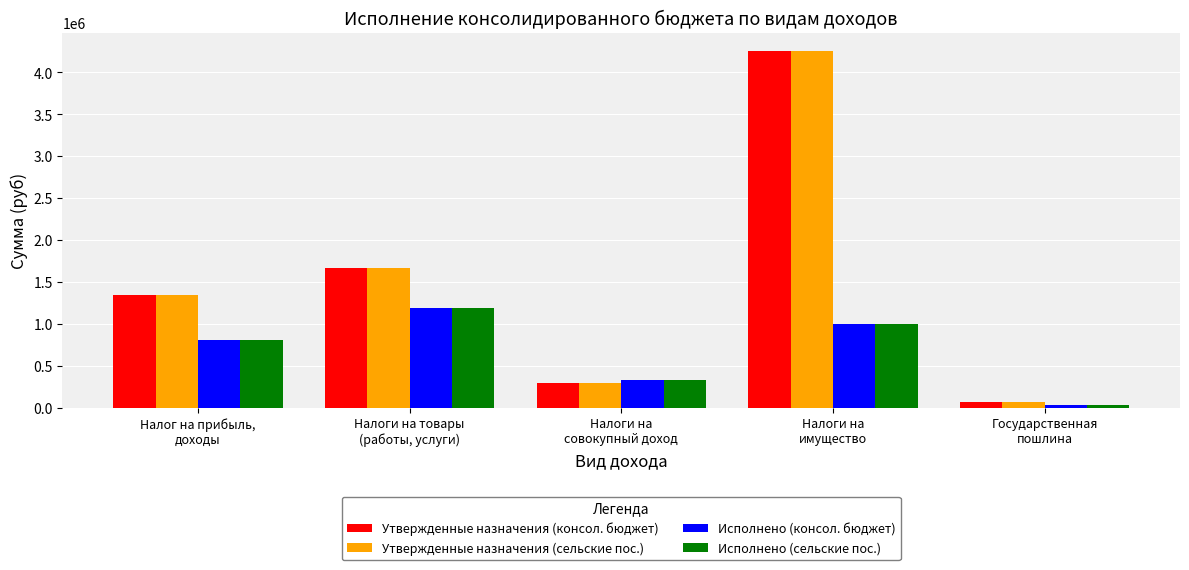

What is the value of the Утвержденные назначения (сельские пос.) bar at the 1st from the left?

1341200.0